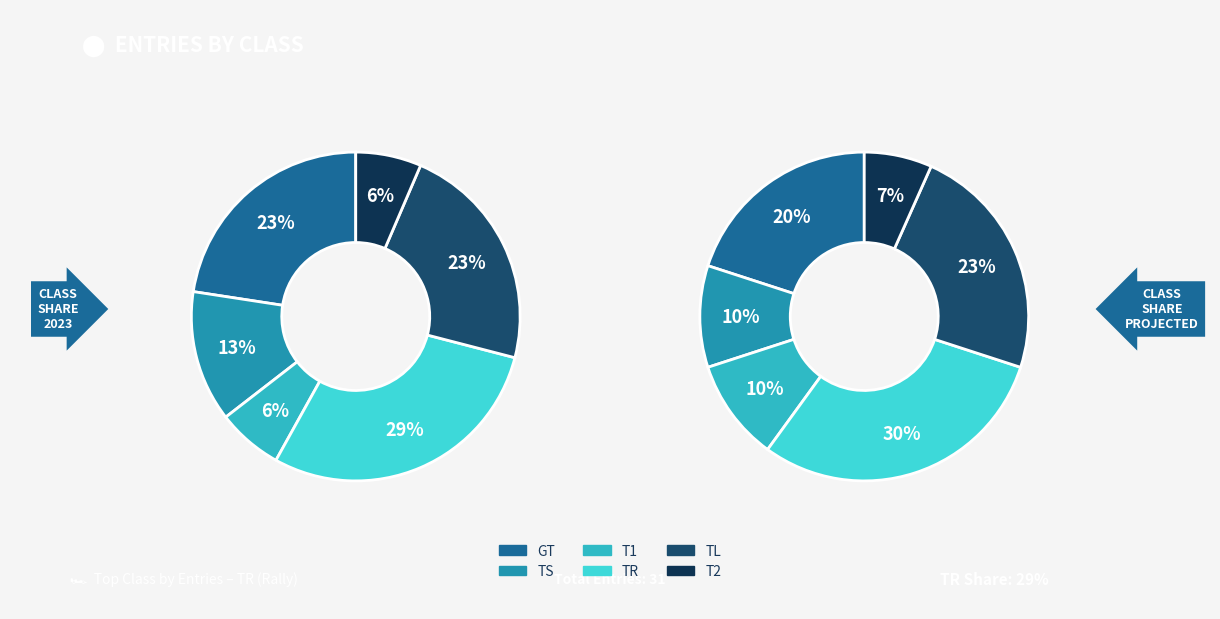

To the nearest percent, what is the average slice percentage?

17%